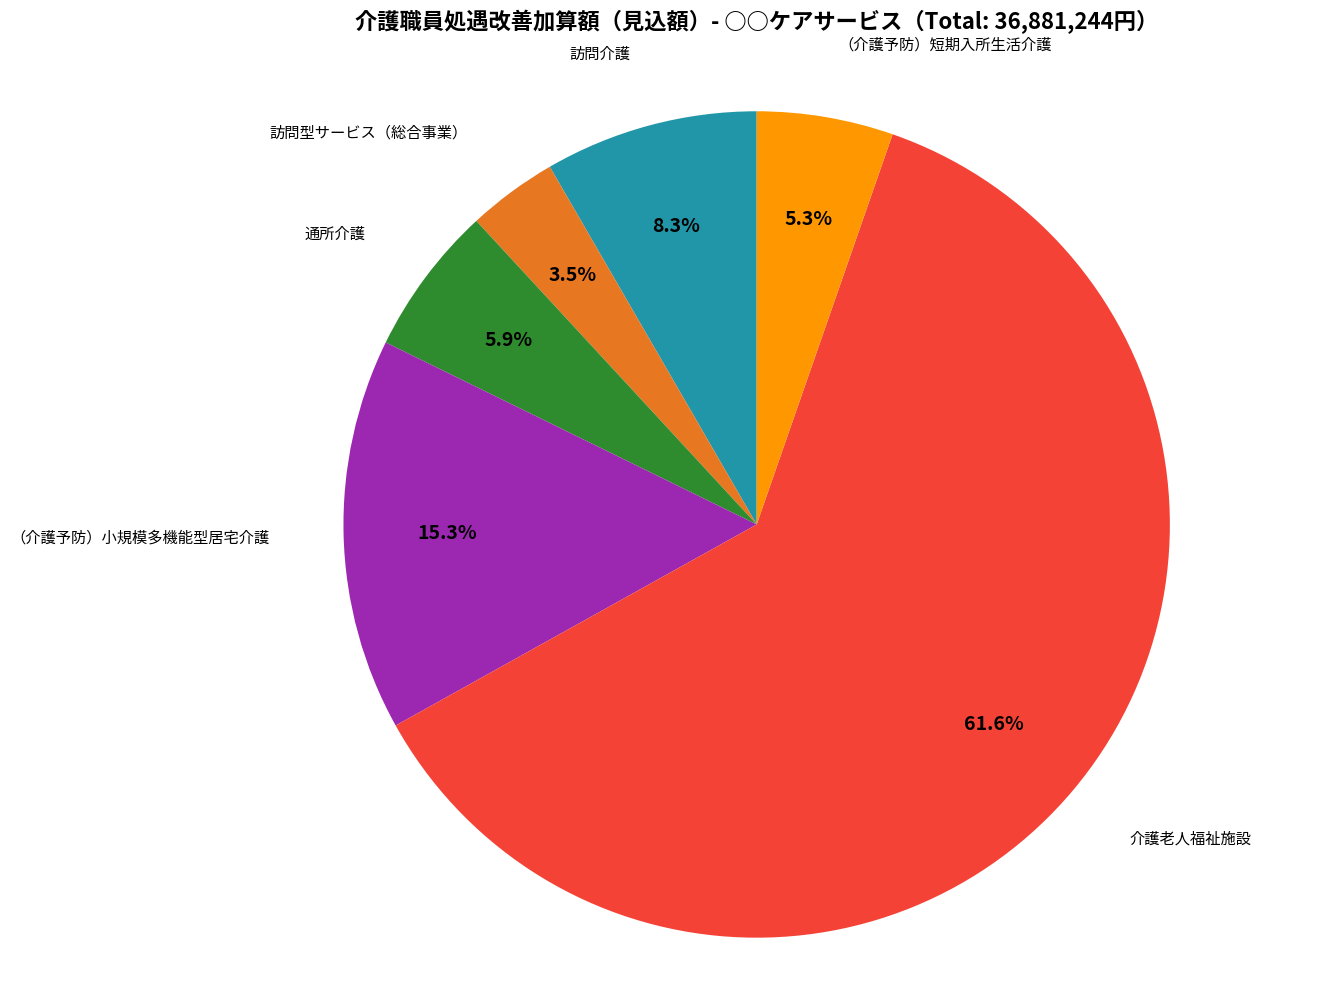

Does any single category account for the majority?

Yes